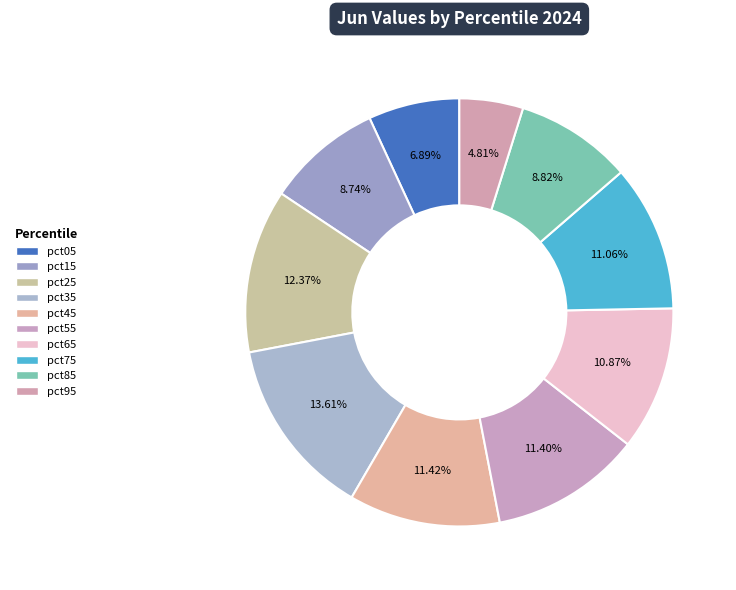

Is there any slice that represents more than half of the pie?

No